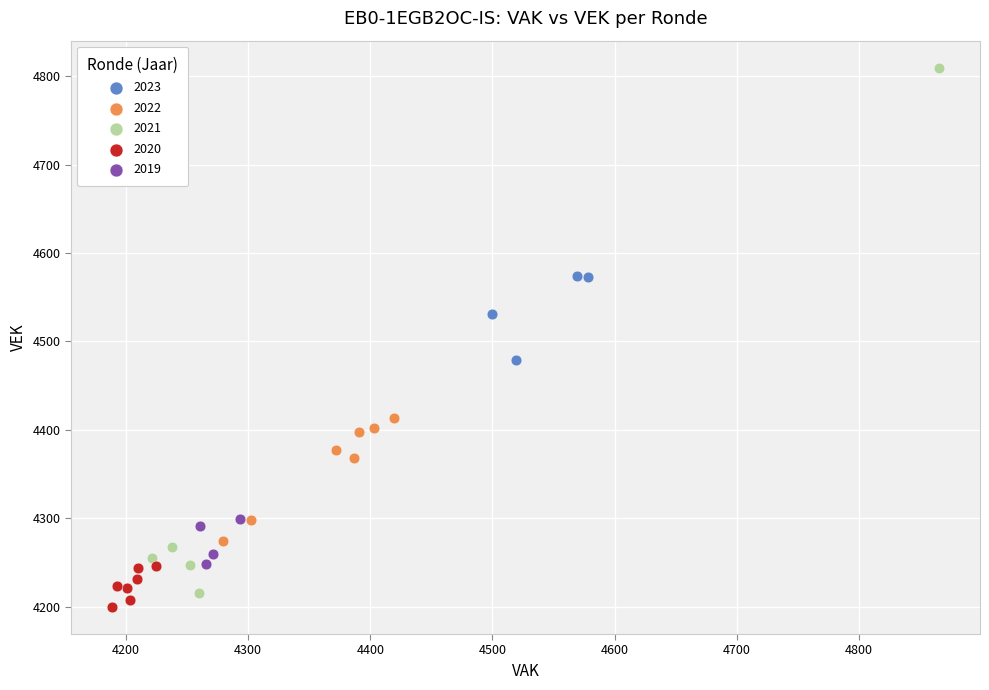

Which series reaches the maximum Y coordinate?

2021